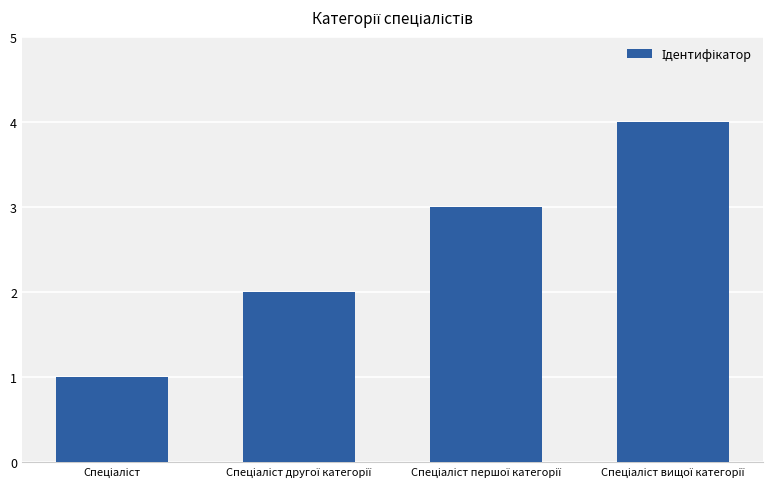

What is the maximum value shown in the chart?

4